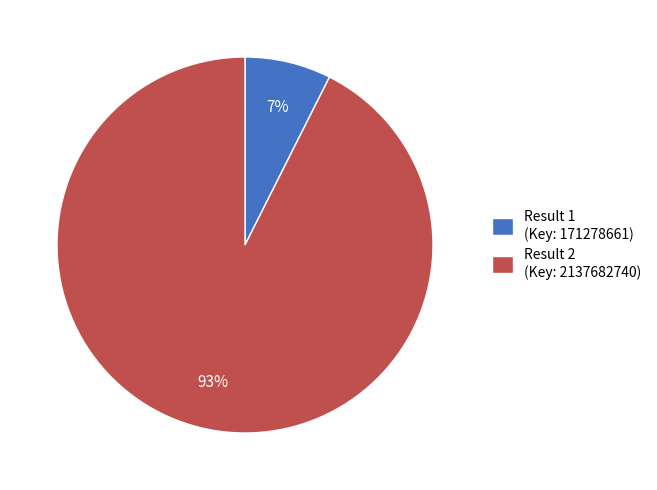

Which category accounts for the majority?

Result 2 (Key: 2137682740)